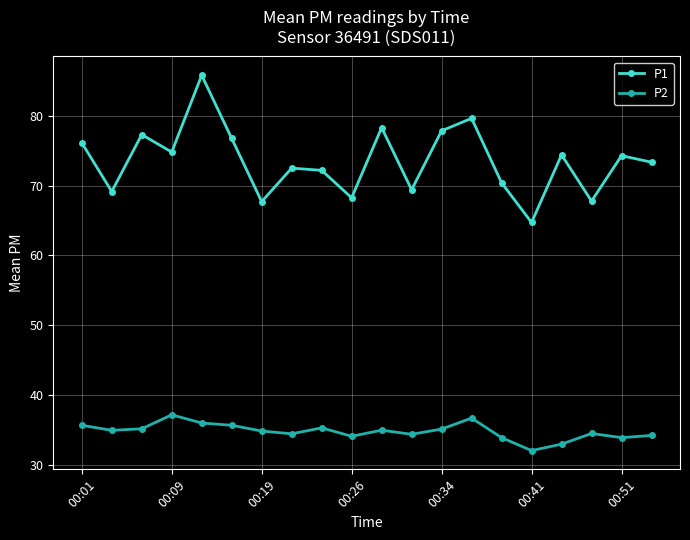

What is the value of the P1 point at the 1st from the left?

76.1